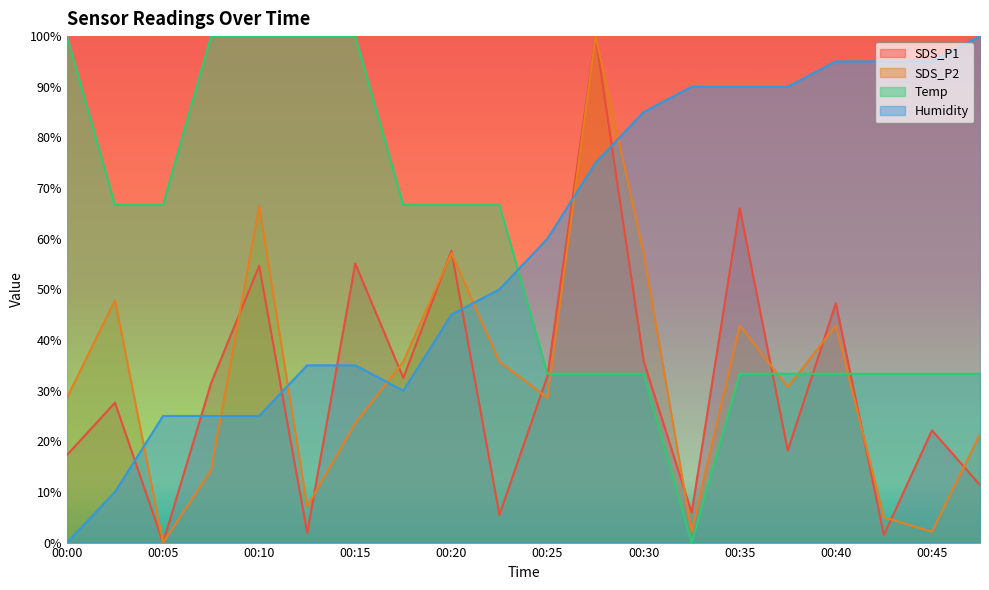

Which label corresponds to the smallest value in the chart?

00:05